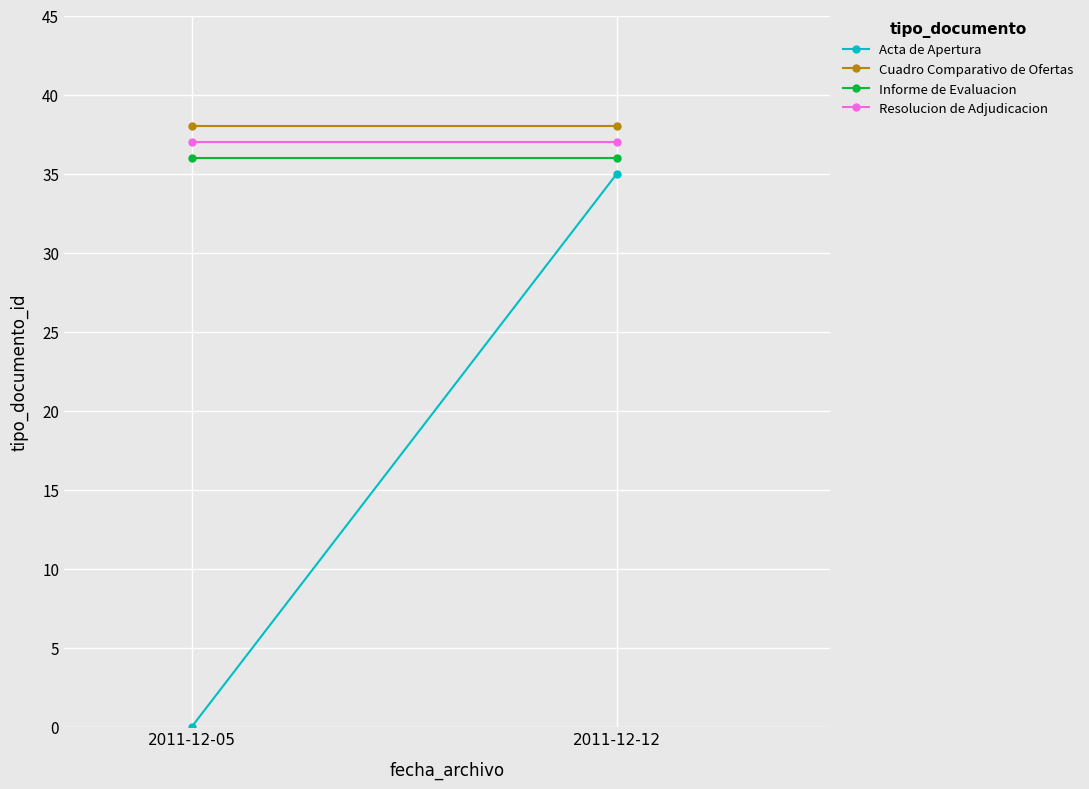

What is the sum of all Informe de Evaluacion values?

72